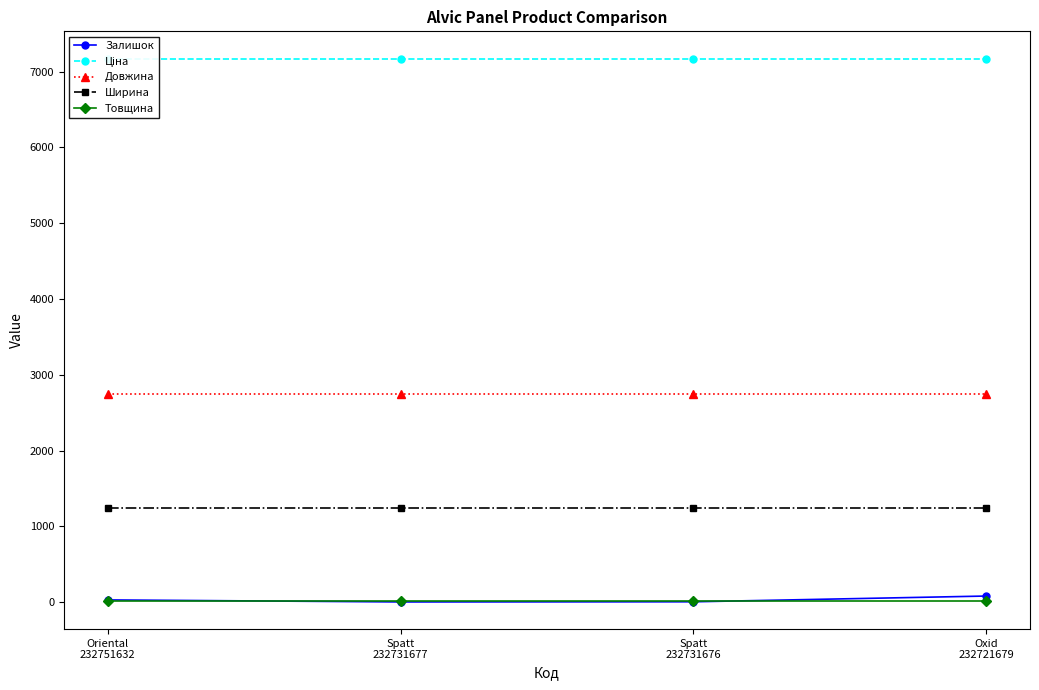

Reading left to right, transcribe all the data shown in this chart.

Залишок: Oriental
232751632=30.0	Spatt
232731677=3.0	Spatt
232731676=5.0	Oxid
232721679=81.0
Ціна: Oriental
232751632=7173.5	Spatt
232731677=7173.5	Spatt
232731676=7173.5	Oxid
232721679=7173.5
Довжина: Oriental
232751632=2750.0	Spatt
232731677=2750.0	Spatt
232731676=2750.0	Oxid
232721679=2750.0
Ширина: Oriental
232751632=1240.0	Spatt
232731677=1240.0	Spatt
232731676=1240.0	Oxid
232721679=1240.0
Товщина: Oriental
232751632=18.0	Spatt
232731677=18.0	Spatt
232731676=18.0	Oxid
232721679=18.0